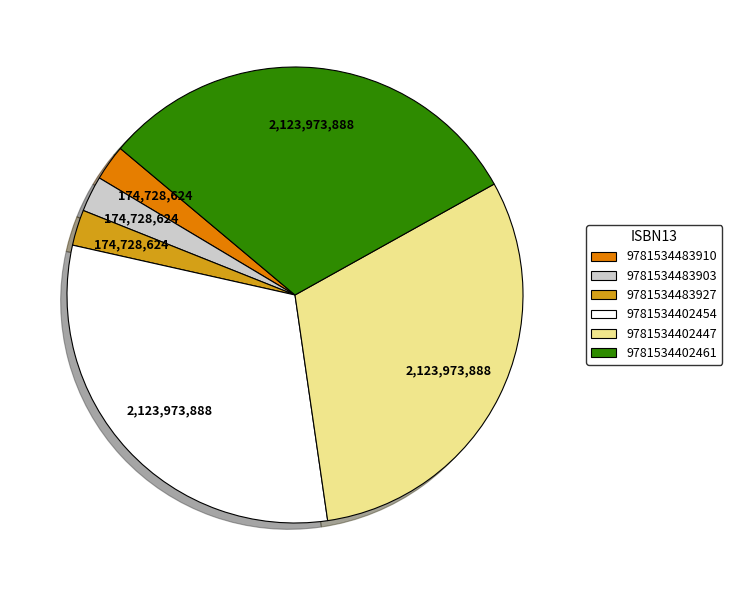

The 9781534483927 slice represents 13% of the pie. True or false?

False